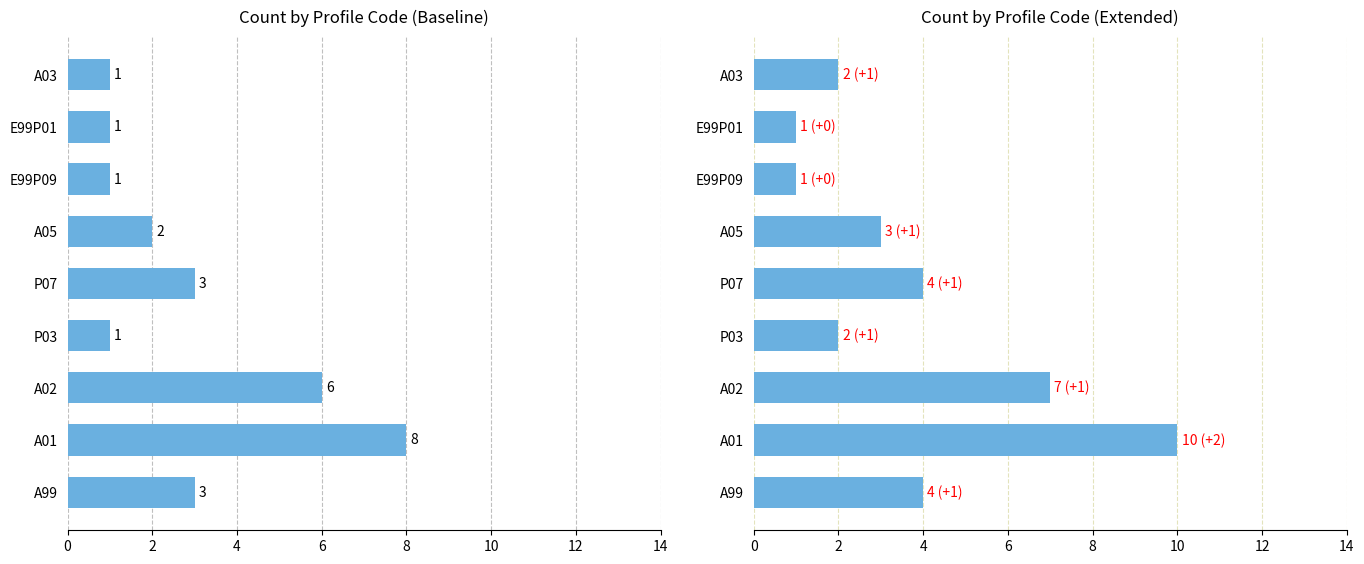

What is the difference between the maximum and minimum values?

7